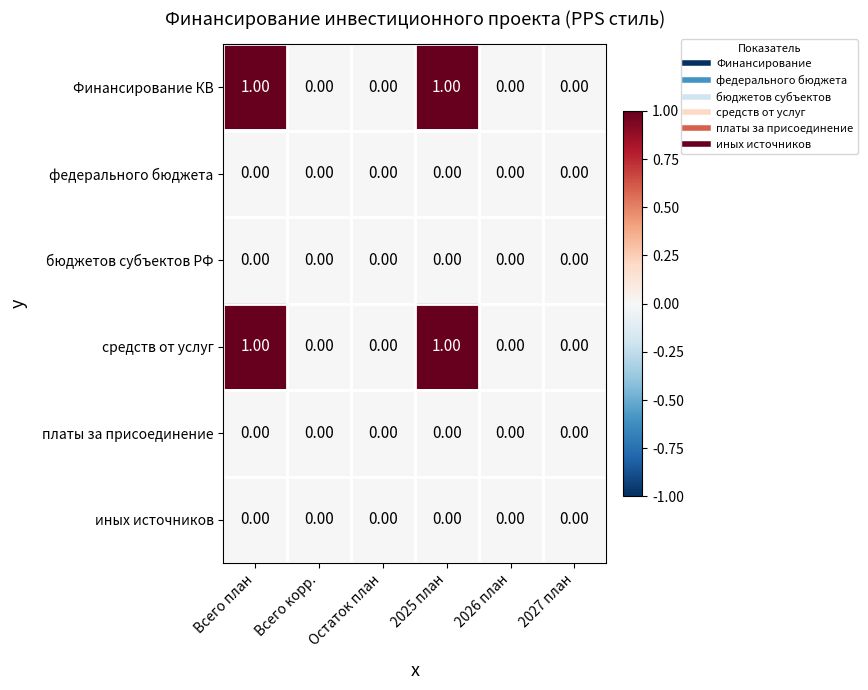

Is the value of Финансирование КВ at Всего план greater than the value of иных источников at Остаток план?

Yes